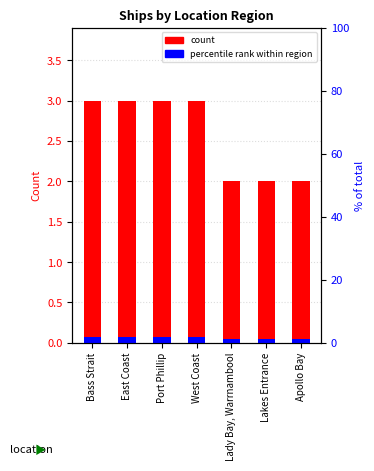

Are the bars horizontal?

No